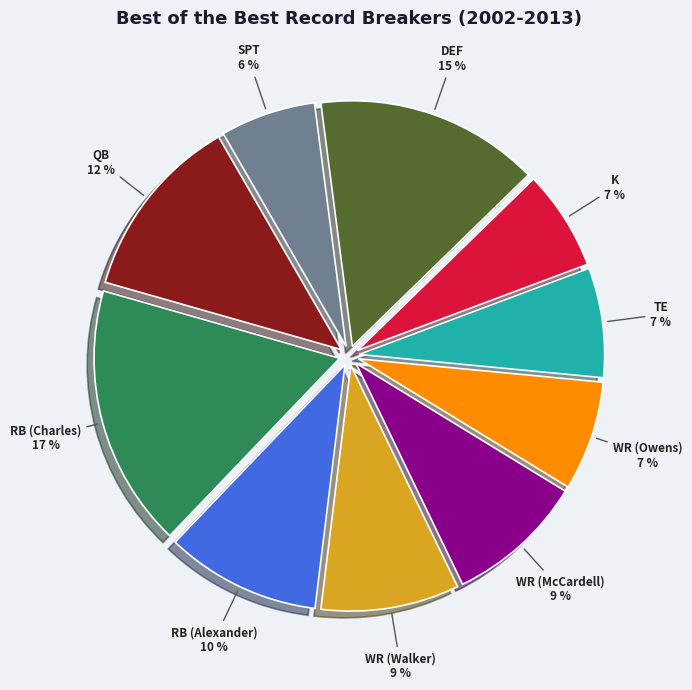

What percentage is the WR (Walker) slice, to the nearest percent?

9%